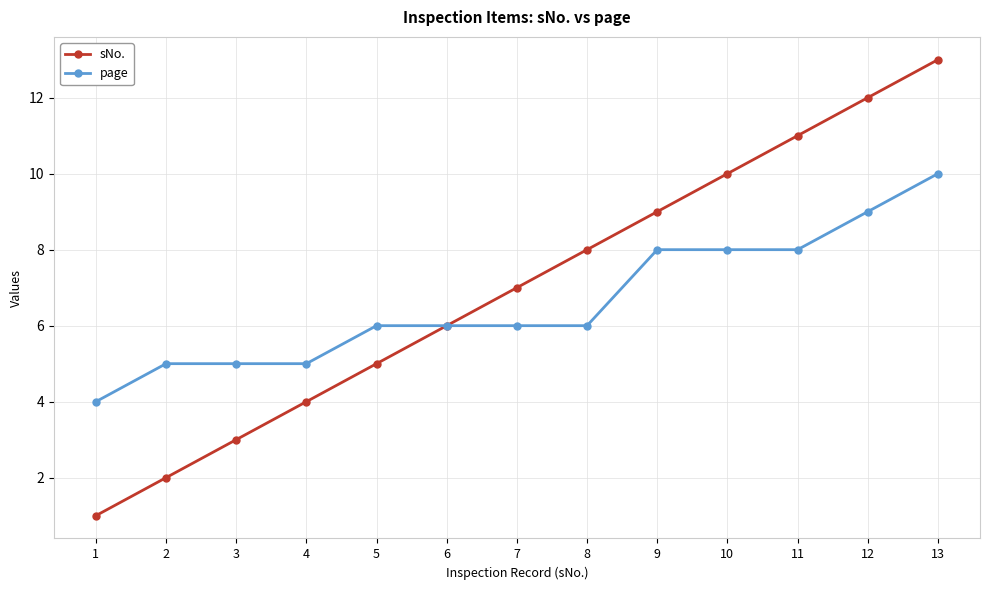

List the series in order of their peak value, lowest first.

page, sNo.